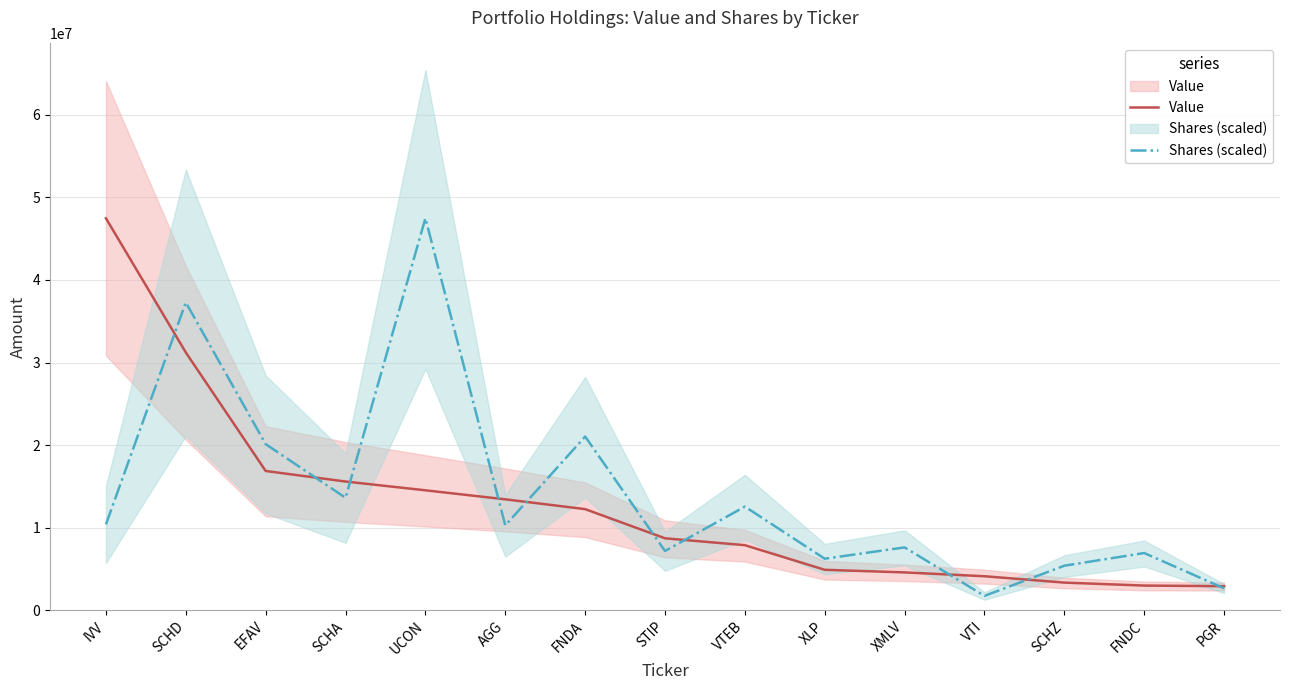

Reading left to right, transcribe all the data shown in this chart.

Value: IVV=47476000.0	SCHD=31221000.0	EFAV=16861000.0	SCHA=15583000.0	UCON=14521000.0	AGG=13427000.0	FNDA=12239000.0	STIP=8705000.0	VTEB=7872000.0	XLP=4889000.0	XMLV=4572000.0	VTI=4109000.0	SCHZ=3338000.0	FNDC=2978000.0	PGR=2906000.0
Shares (scaled): IVV=10390588.2	SCHD=37278615.3	EFAV=20112843.7	SCHA=13612968.7	UCON=47476000.0	AGG=10270347.5	FNDA=21035066.2	STIP=7169513.7	VTEB=12544472.3	XLP=6231793.1	XMLV=7603198.6	VTI=1730821.5	SCHZ=5386625.7	FNDC=6922066.9	PGR=2646339.7